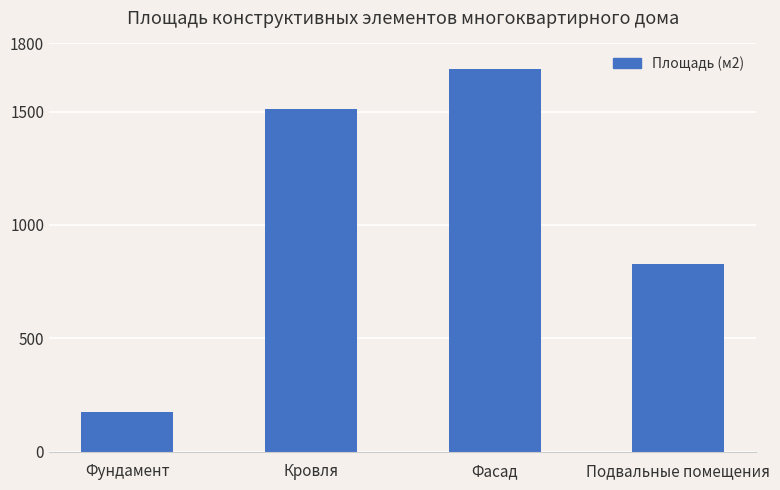

Between Фасад and Кровля, which is larger?

Фасад